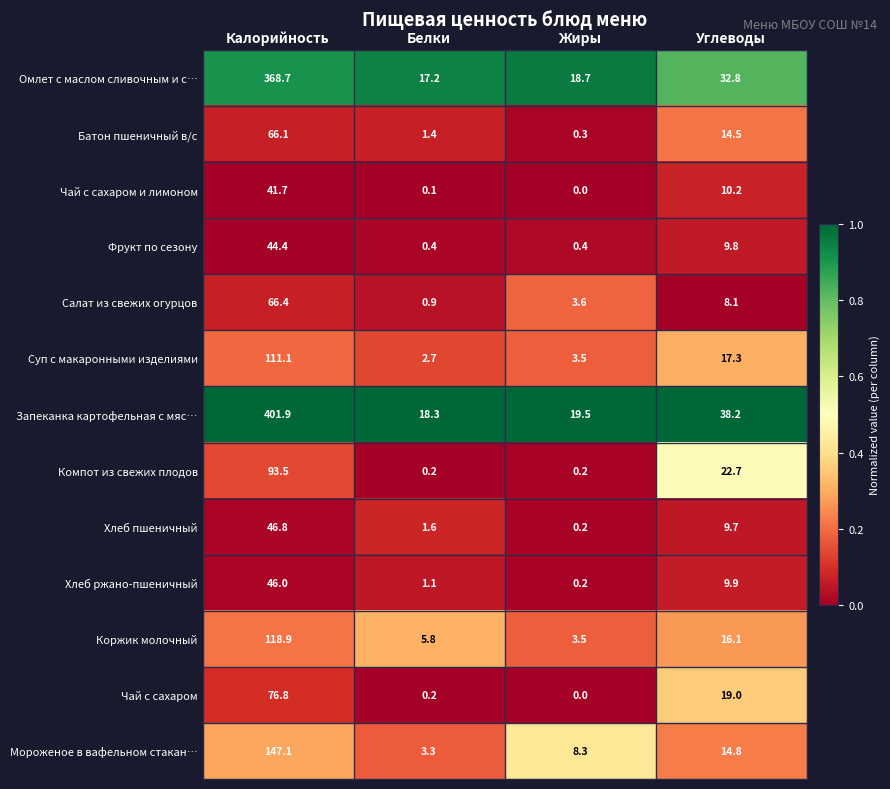

Which series has the largest total across all categories?

Запеканка картофельная с мяс…